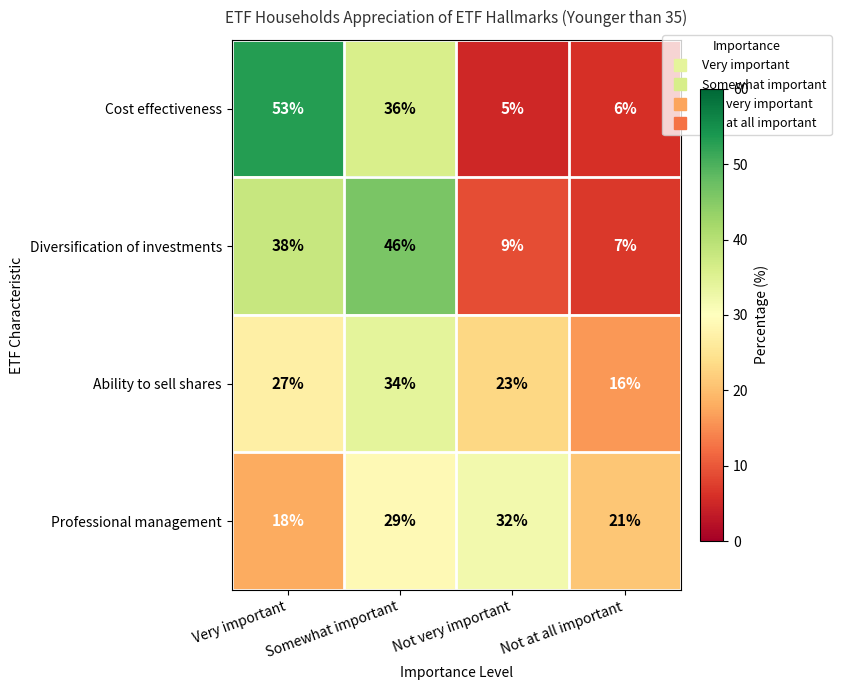

How many data points does each series have?

4